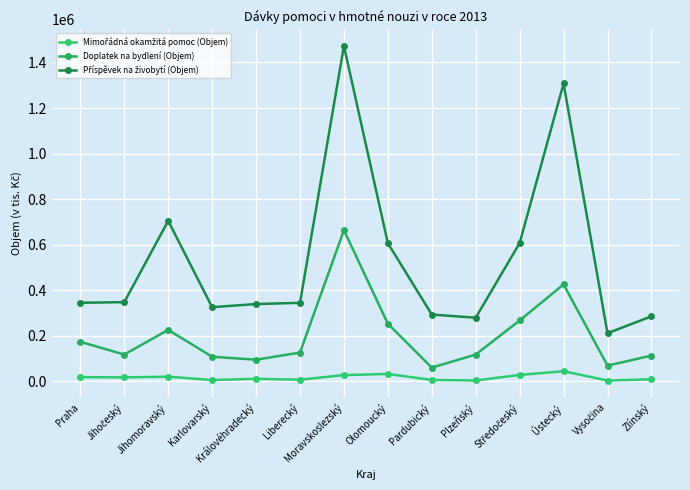

How many lines are shown in the chart?

3